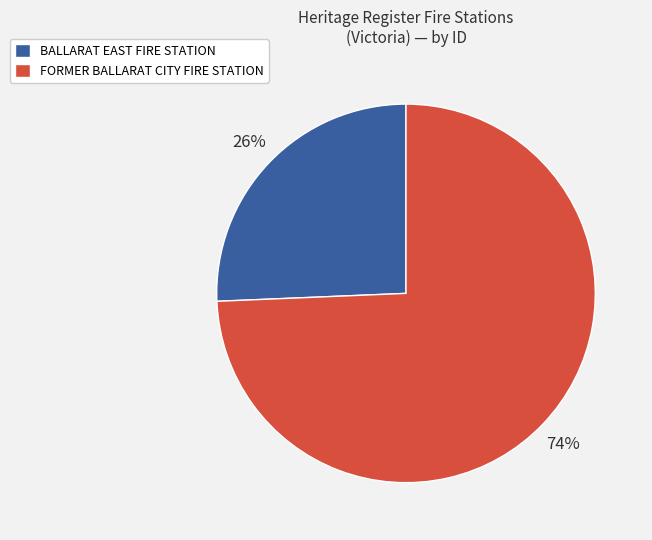

To the nearest percent, what percentage of the pie is FORMER BALLARAT CITY FIRE STATION?

74%